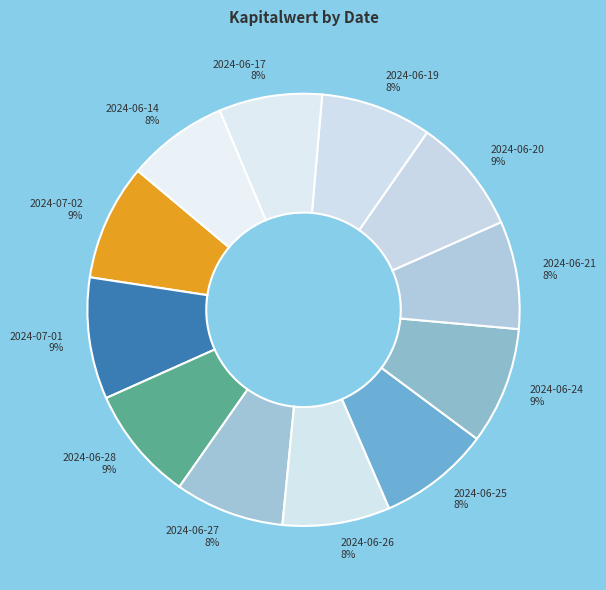

To the nearest percent, what portion does 2024-07-01 represent?

9%